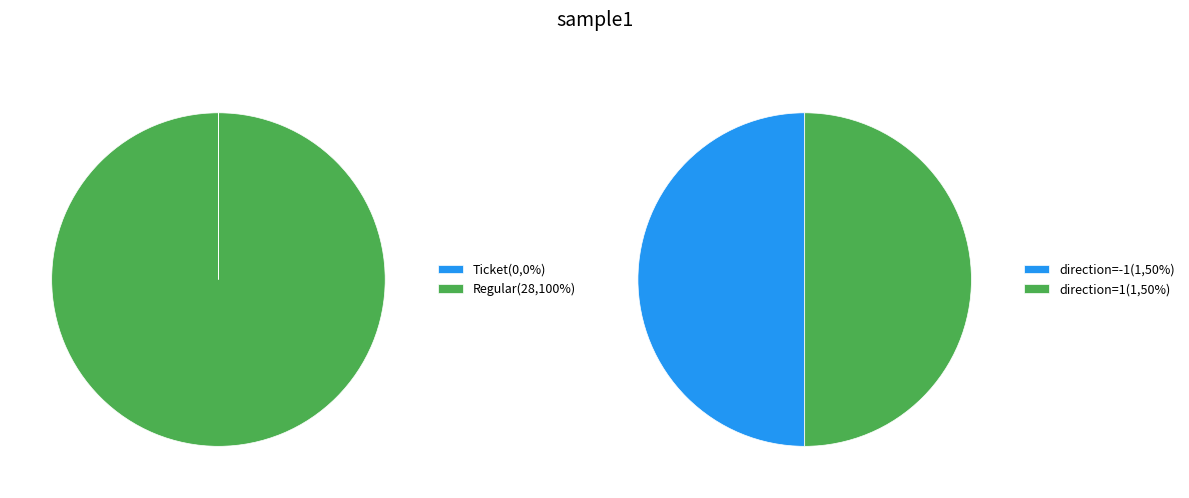

Which category has the smallest portion of the pie?

Ticket